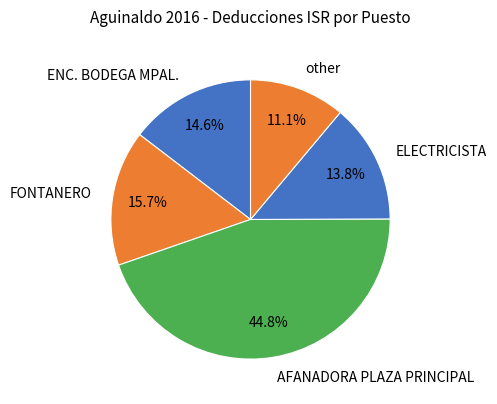

Which slice is the largest?

AFANADORA PLAZA PRINCIPAL